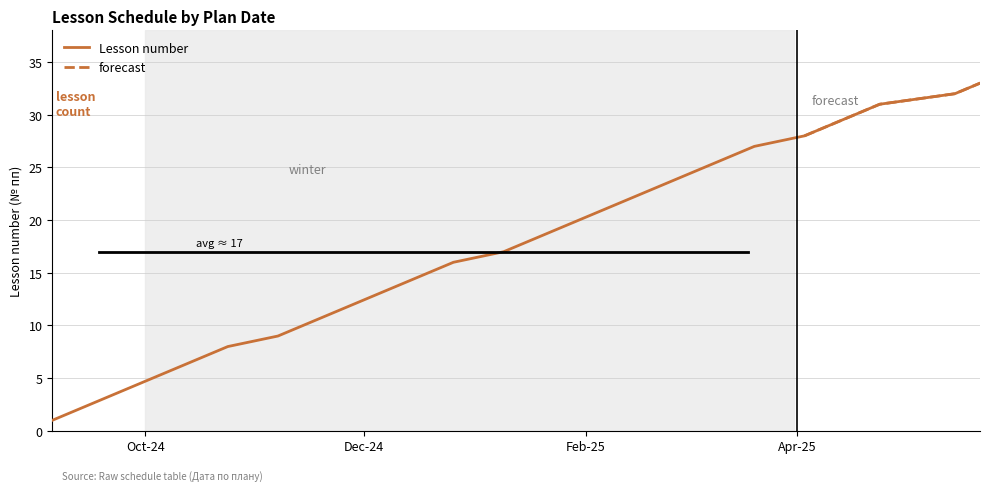

Which label corresponds to the largest value in the chart?

2025-05-22